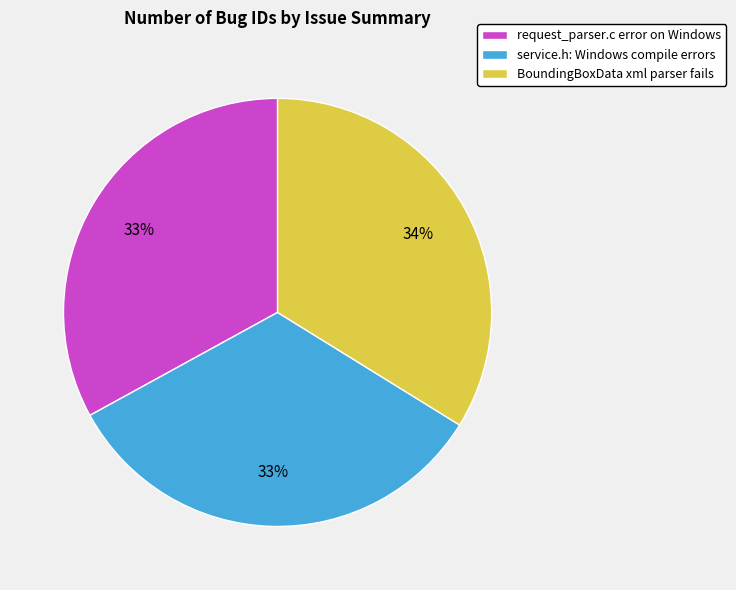

Is the sum of service.h: Windows compile errors and request_parser.c error on Windows greater than half?

Yes